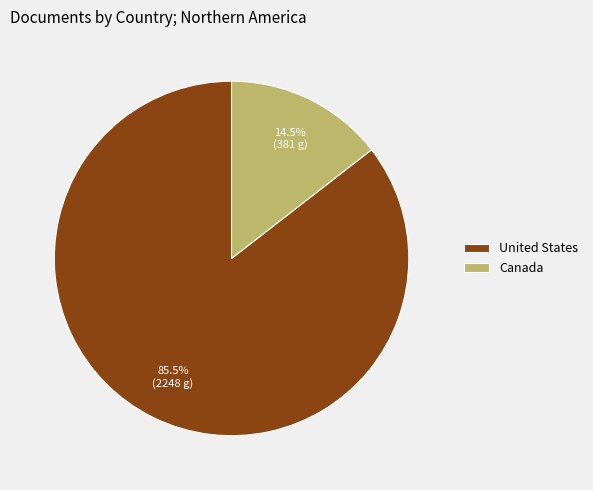

Between United States and Canada, which is larger?

United States